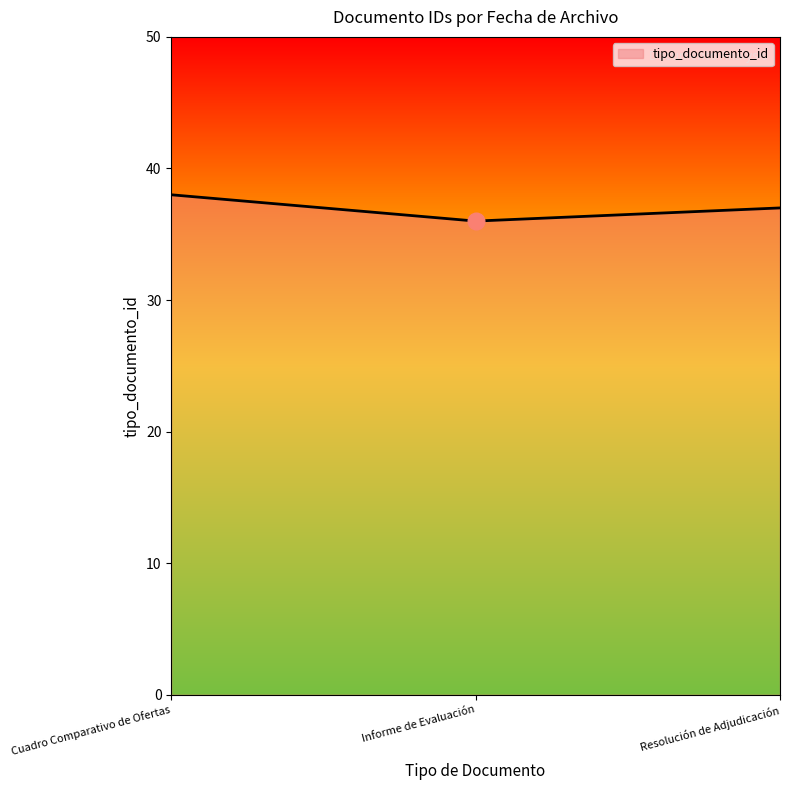

List the labels in order of value, largest first.

Cuadro Comparativo de Ofertas, Resolución de Adjudicación, Informe de Evaluación